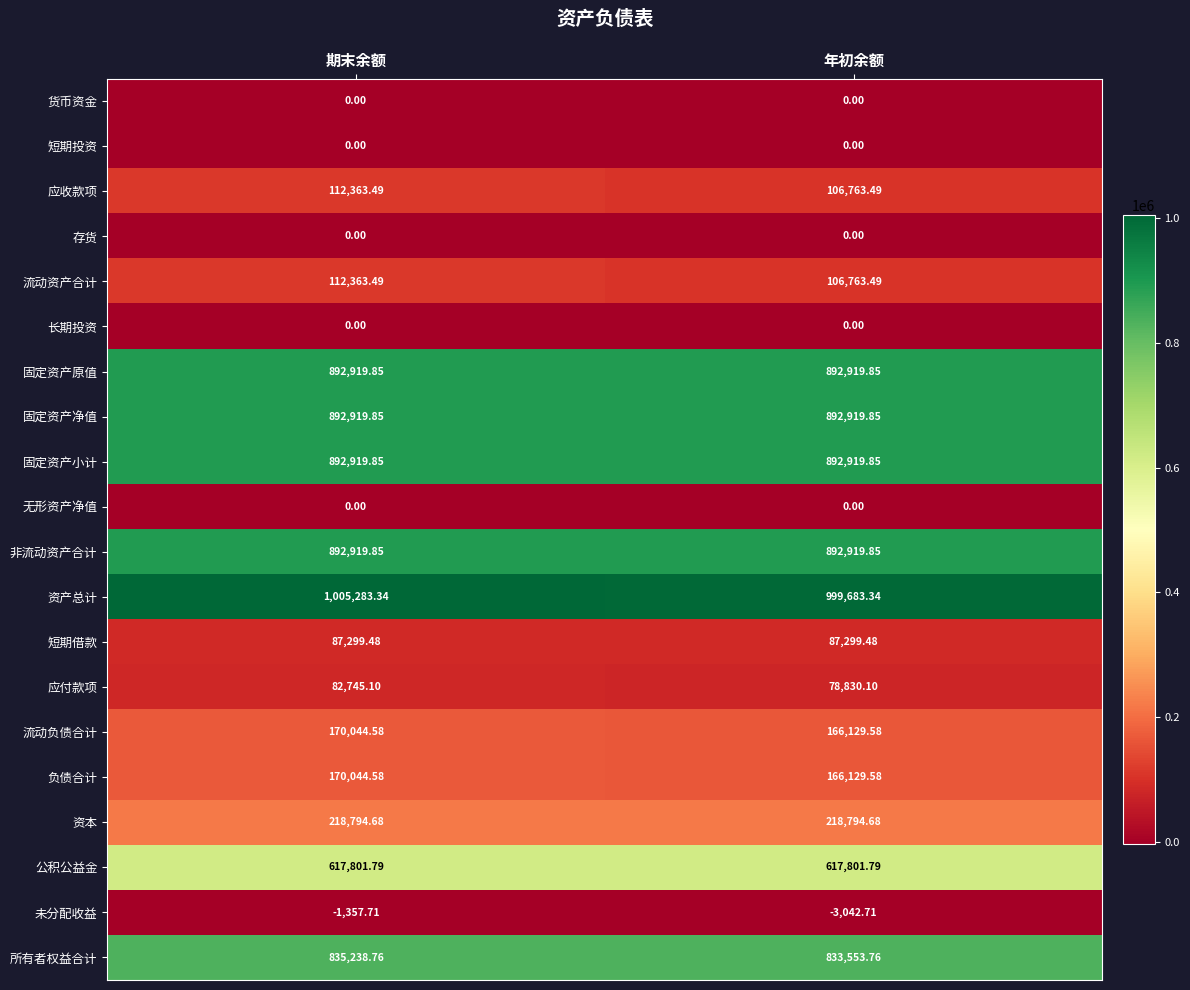

List the labels in order of 未分配收益 value, smallest first.

年初余额, 期末余额